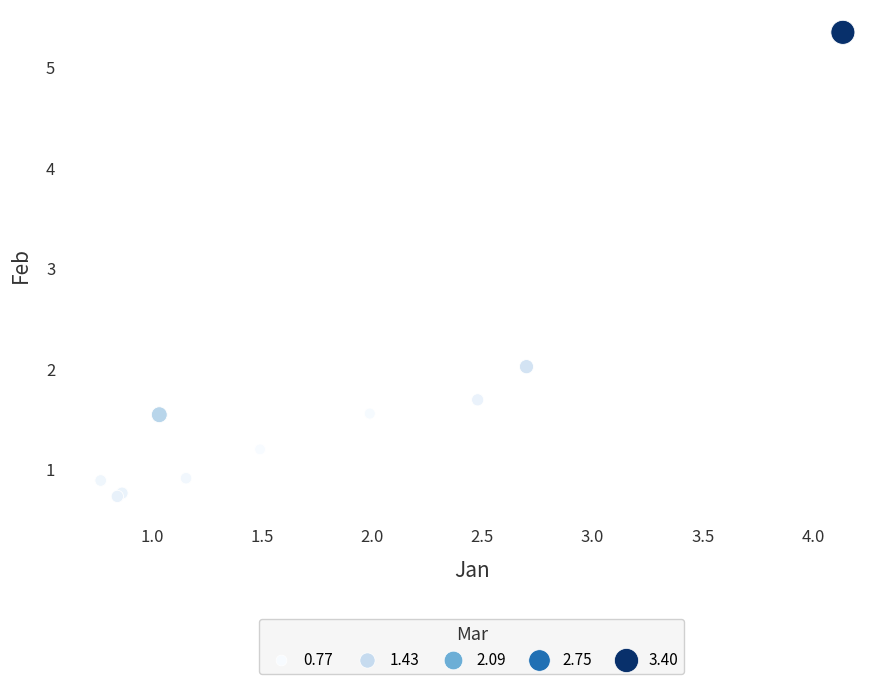

What Y value in the scatter plot is closest to 3?

2.0